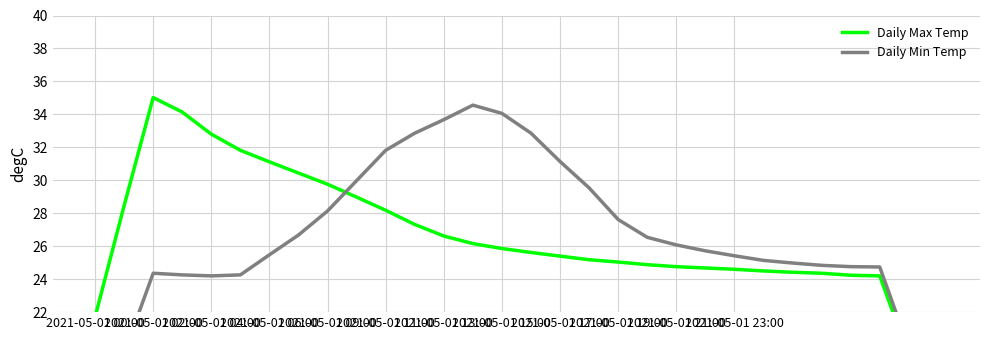

Where is Daily Max Temp nearest to the value 24?

27